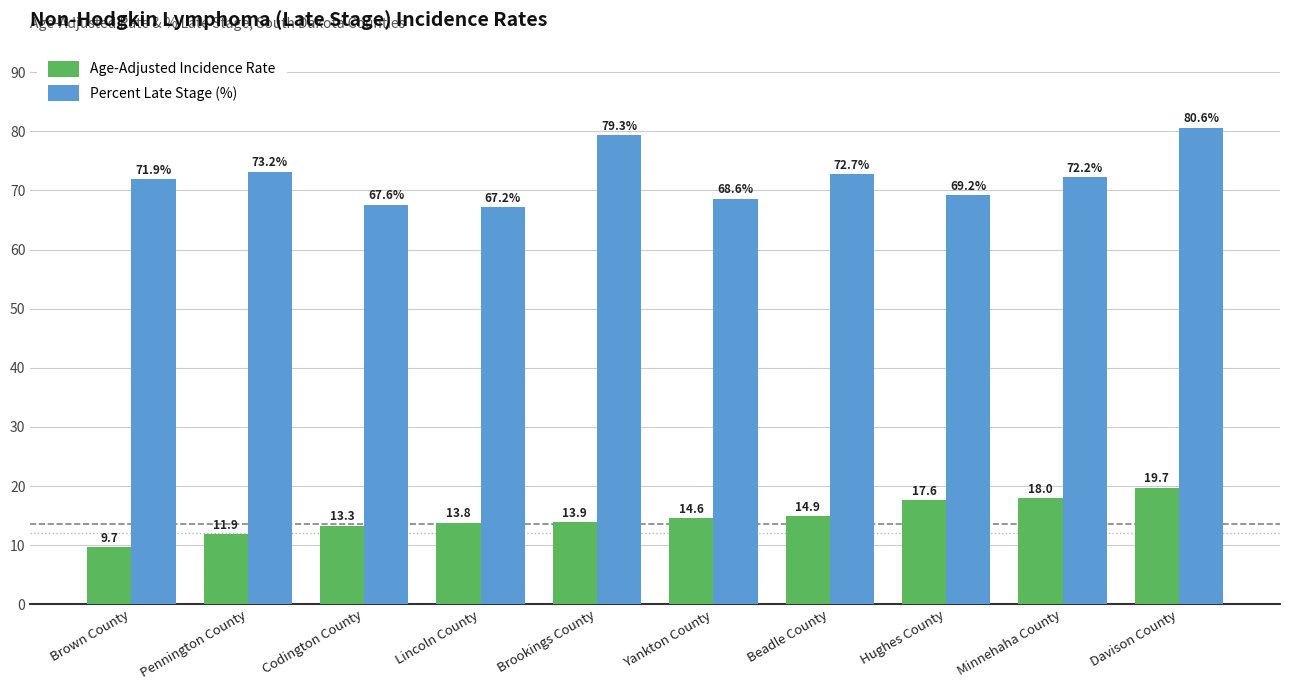

Rank the series by their average value, from highest to lowest.

Percent Late Stage (%), Age-Adjusted Incidence Rate